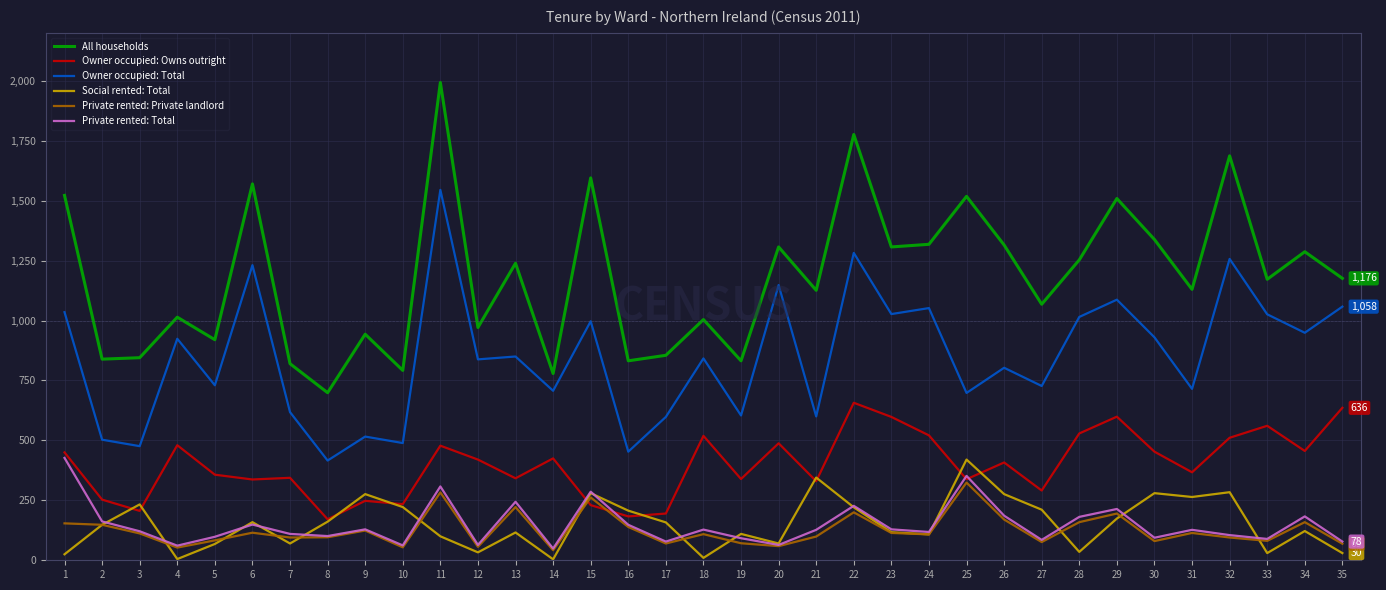

What is the greatest value displayed?

1993